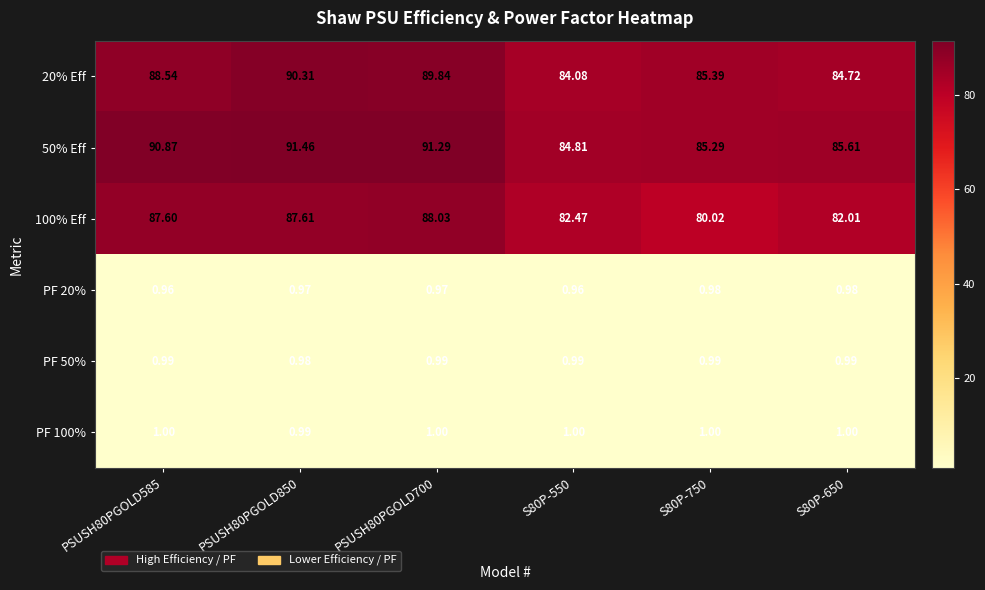

Is the value of 100% Eff at PSUSH80PGOLD850 greater than the value of PF 100% at PSUSH80PGOLD850?

Yes